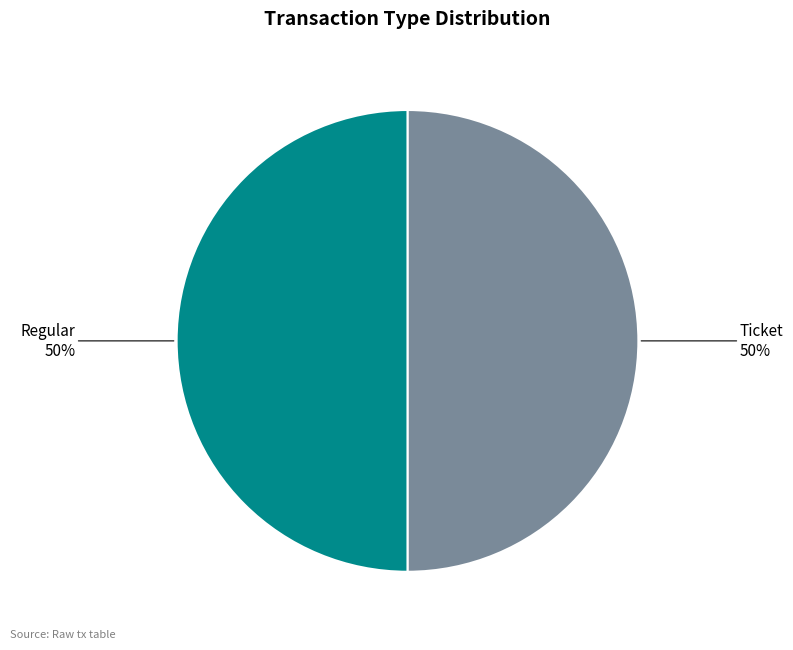

To the nearest percent, what is the average slice percentage?

50%